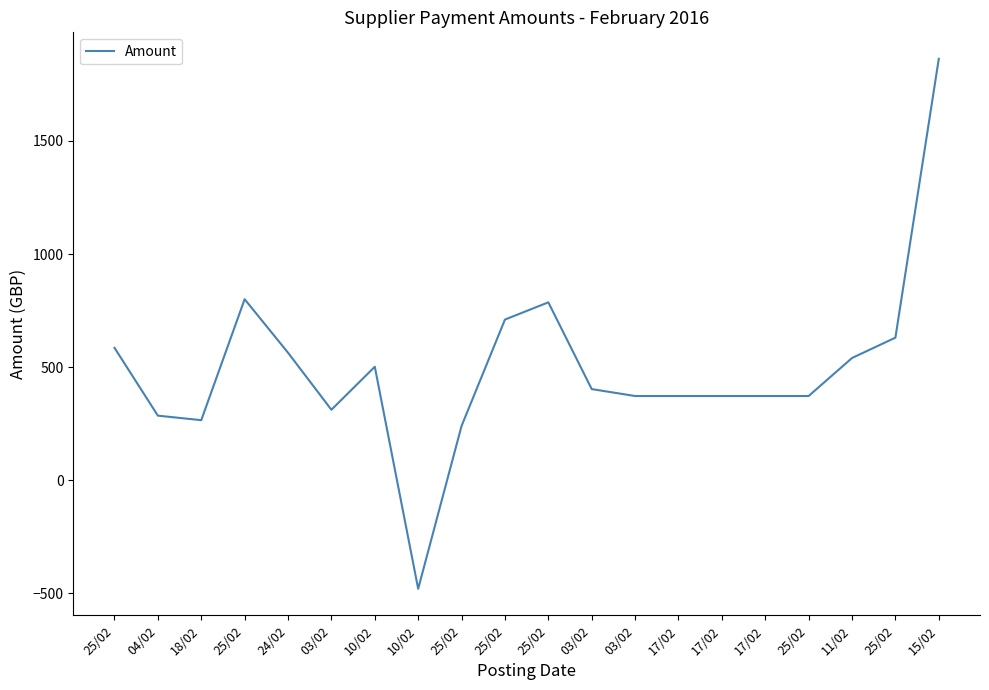

Is this an area chart (filled region under the line)?

No